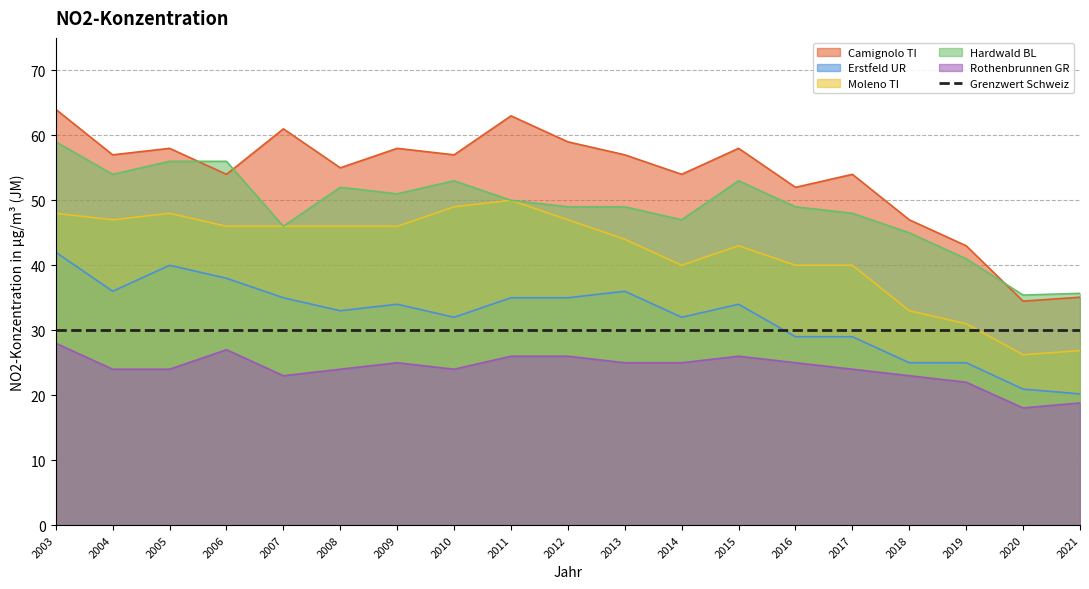

Reading right to left, extract all data points from this chart.

Camignolo TI: 35.1	34.5	43.0	47.0	54.0	52.0	58.0	54.0	57.0	59.0	63.0	57.0	58.0	55.0	61.0	54.0	58.0	57.0	64.0
Erstfeld UR: 20.2	20.9	25.0	25.0	29.0	29.0	34.0	32.0	36.0	35.0	35.0	32.0	34.0	33.0	35.0	38.0	40.0	36.0	42.0
Moleno TI: 26.9	26.2	31.0	33.0	40.0	40.0	43.0	40.0	44.0	47.0	50.0	49.0	46.0	46.0	46.0	46.0	48.0	47.0	48.0
Hardwald BL: 35.7	35.4	41.0	45.0	48.0	49.0	53.0	47.0	49.0	49.0	50.0	53.0	51.0	52.0	46.0	56.0	56.0	54.0	59.0
Rothenbrunnen GR: 18.8	18.0	22.0	23.0	24.0	25.0	26.0	25.0	25.0	26.0	26.0	24.0	25.0	24.0	23.0	27.0	24.0	24.0	28.0